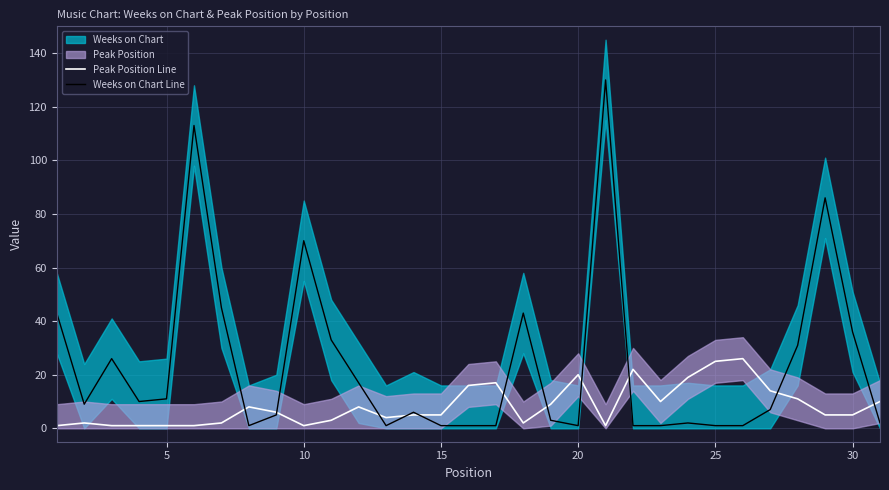

What is the highest value of the Weeks on Chart Line series?

130